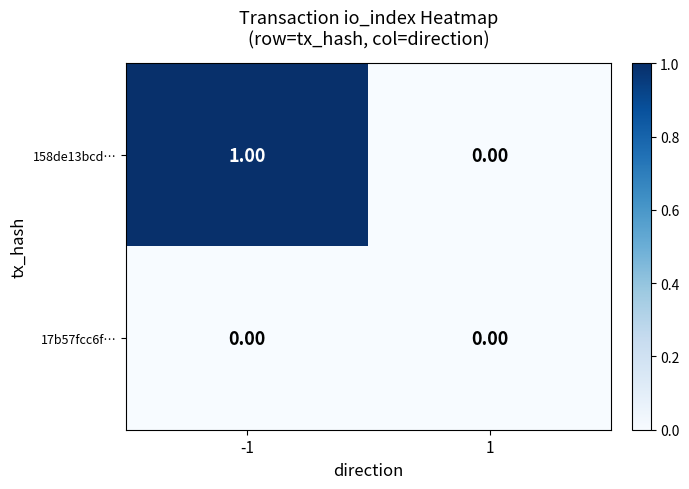

Which series has the widest spread of values?

158de13bcd…